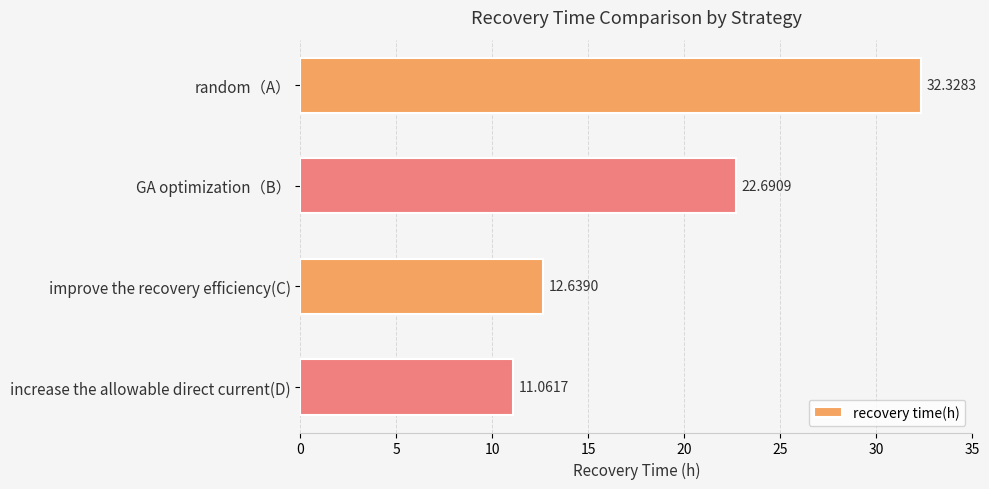

What is the change in value from random（A） to increase the allowable direct current(D)?

-21.3